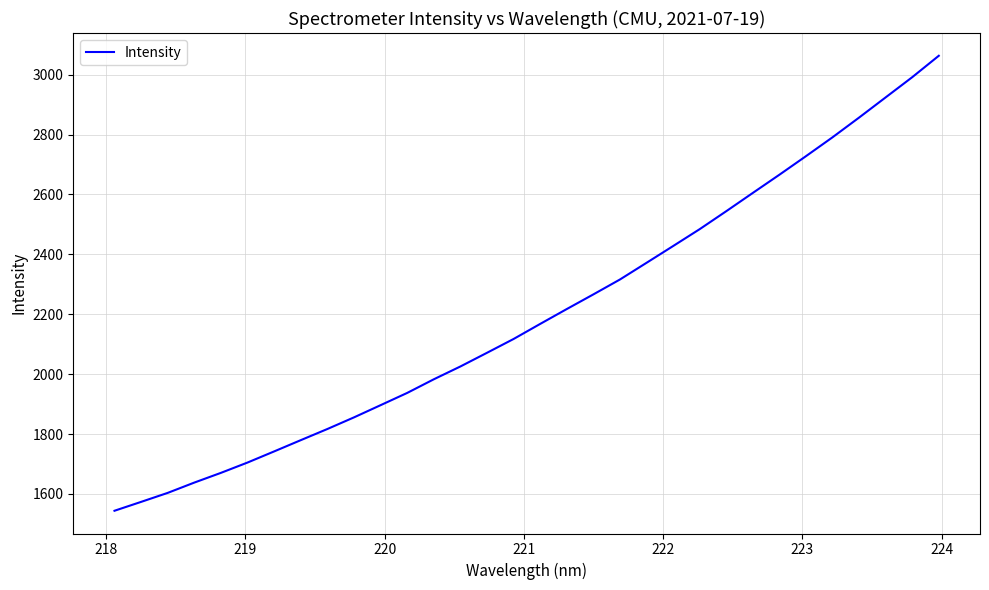

What is the smallest value displayed?

1544.0